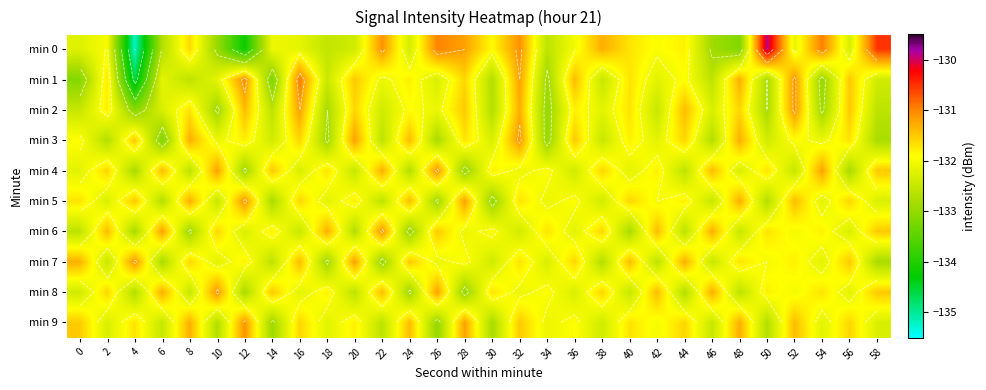

Is it true that min 8 equals -225.7 at 28?

False